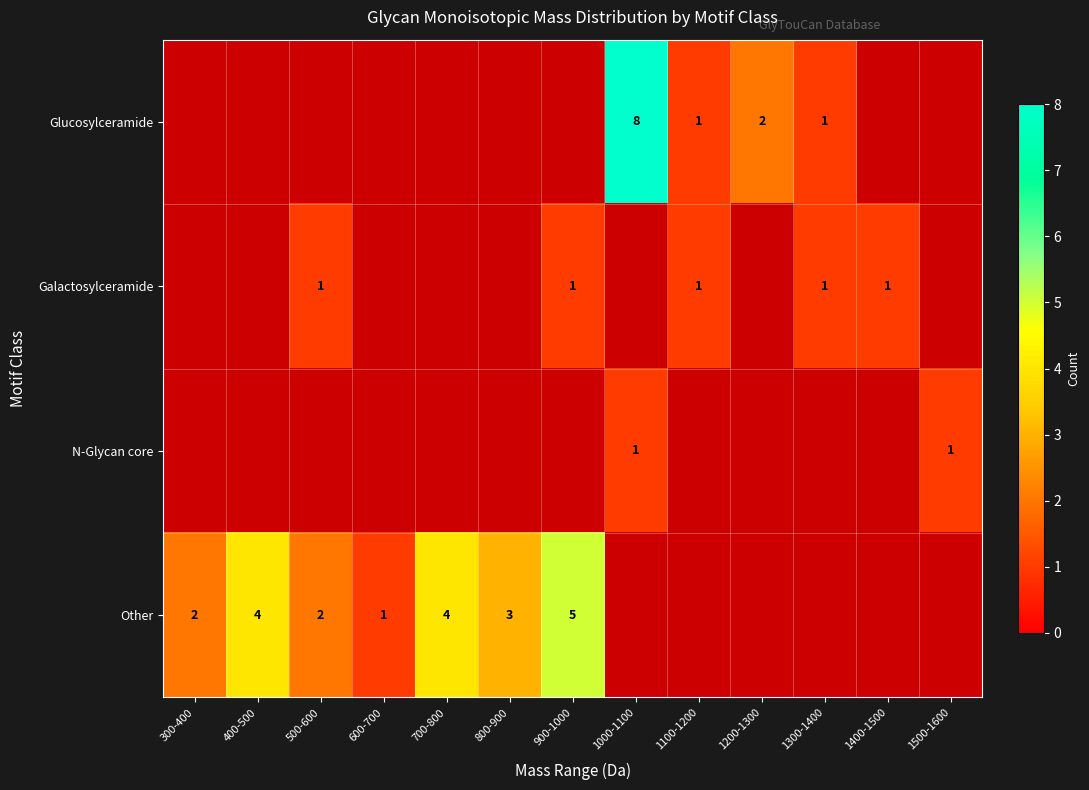

The value of Galactosylceramide at 900-1000 is 0. True or false?

False